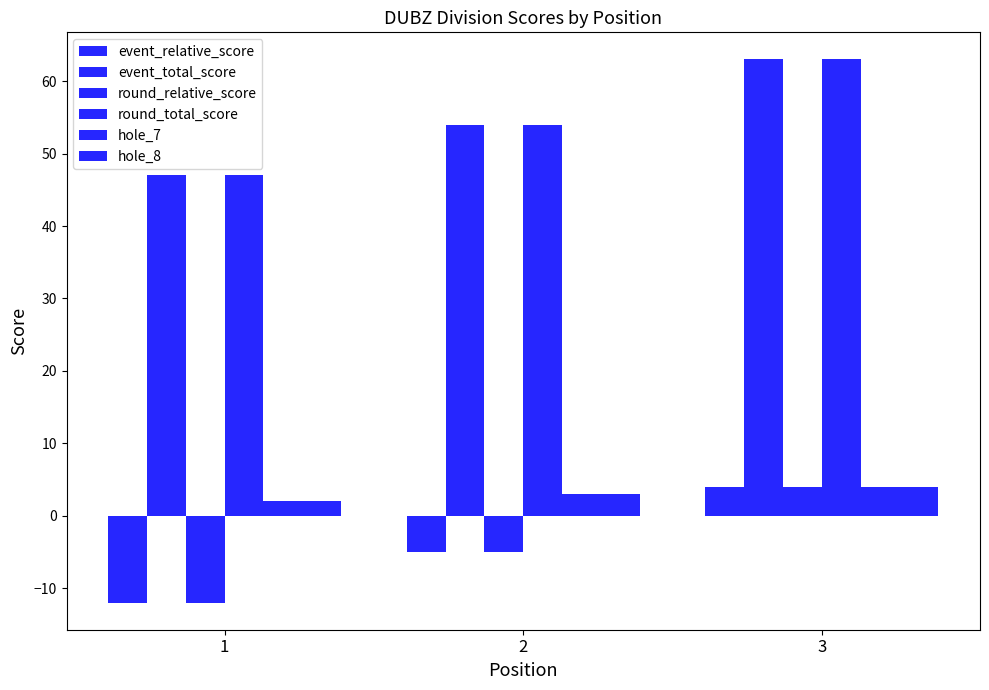

How many bars are there in total?

18